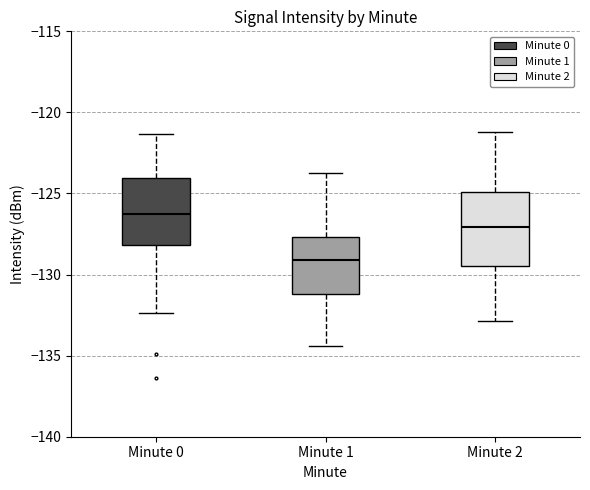

Where does the median line of the box for Minute 0 sit on the y-axis? The values are not printed on the chart, so give them approximately, as read against the axis.

-126.0